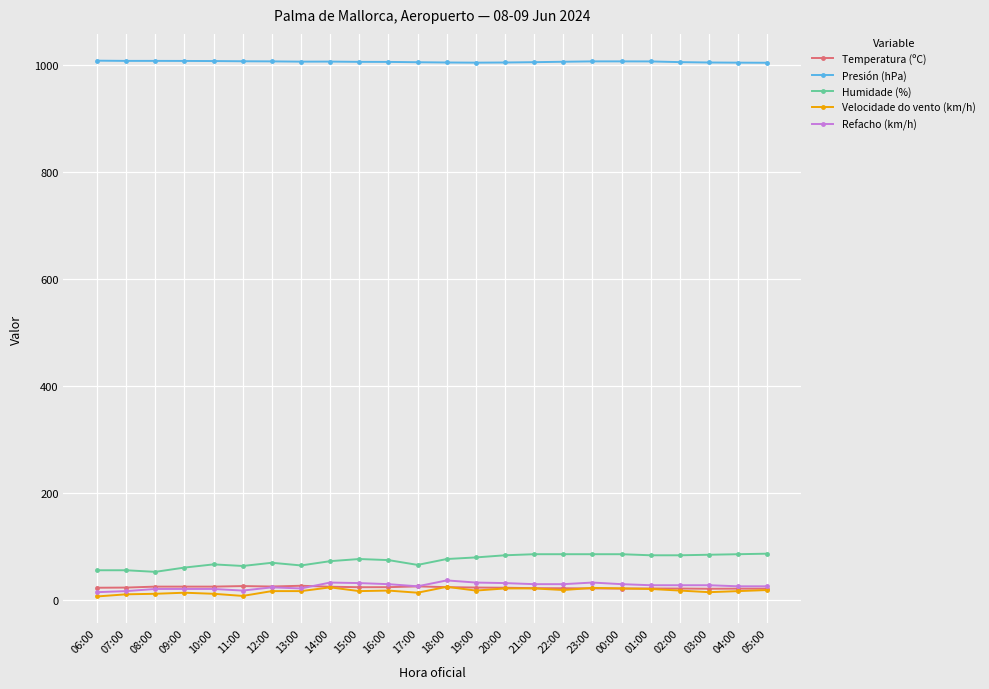

What is the difference between the maximum and minimum values in the Refacho (km/h) series?

22.0